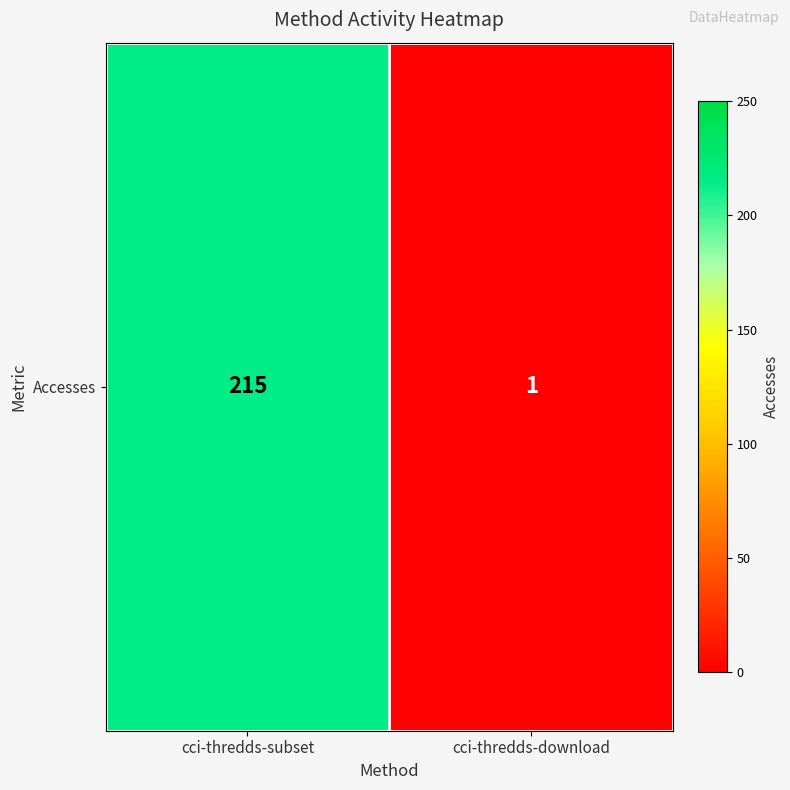

How many values are between 1 and 215?

2